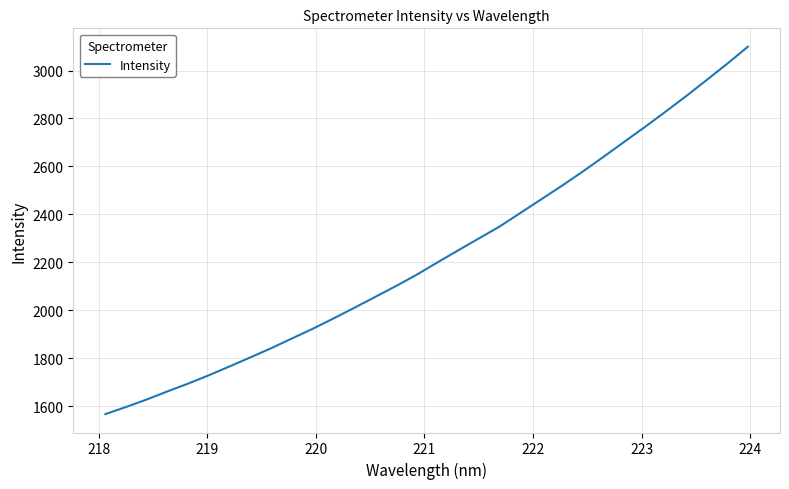

How many values are below 2199?

16